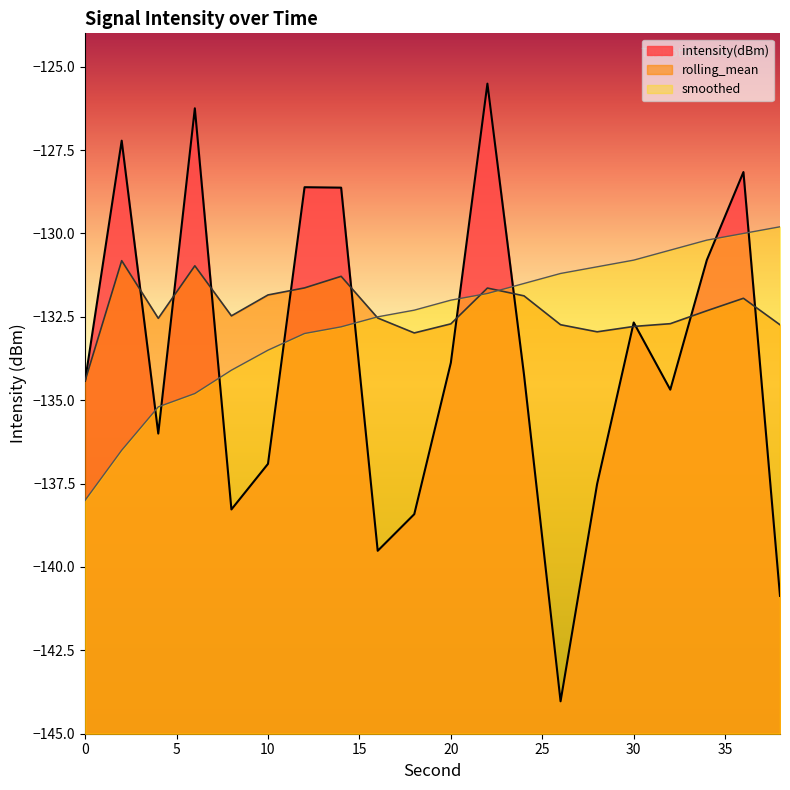

Reading right to left, what are all the values shown in this chart?

intensity(dBm): 38=-140.9	36=-128.2	34=-130.8	32=-134.7	30=-132.7	28=-137.5	26=-144.0	24=-134.2	22=-125.5	20=-133.9	18=-138.4	16=-139.5	14=-128.6	12=-128.6	10=-136.9	8=-138.3	6=-126.2	4=-136.0	2=-127.2	0=-134.4
rolling_mean: 38=-132.7	36=-131.9	34=-132.3	32=-132.7	30=-132.8	28=-132.9	26=-132.7	24=-131.9	22=-131.6	20=-132.7	18=-133.0	16=-132.5	14=-131.3	12=-131.6	10=-131.8	8=-132.5	6=-131.0	4=-132.5	2=-130.8	0=-134.4
smoothed: 38=-129.8	36=-130.0	34=-130.2	32=-130.5	30=-130.8	28=-131.0	26=-131.2	24=-131.5	22=-131.8	20=-132.0	18=-132.3	16=-132.5	14=-132.8	12=-133.0	10=-133.5	8=-134.1	6=-134.8	4=-135.2	2=-136.5	0=-138.0